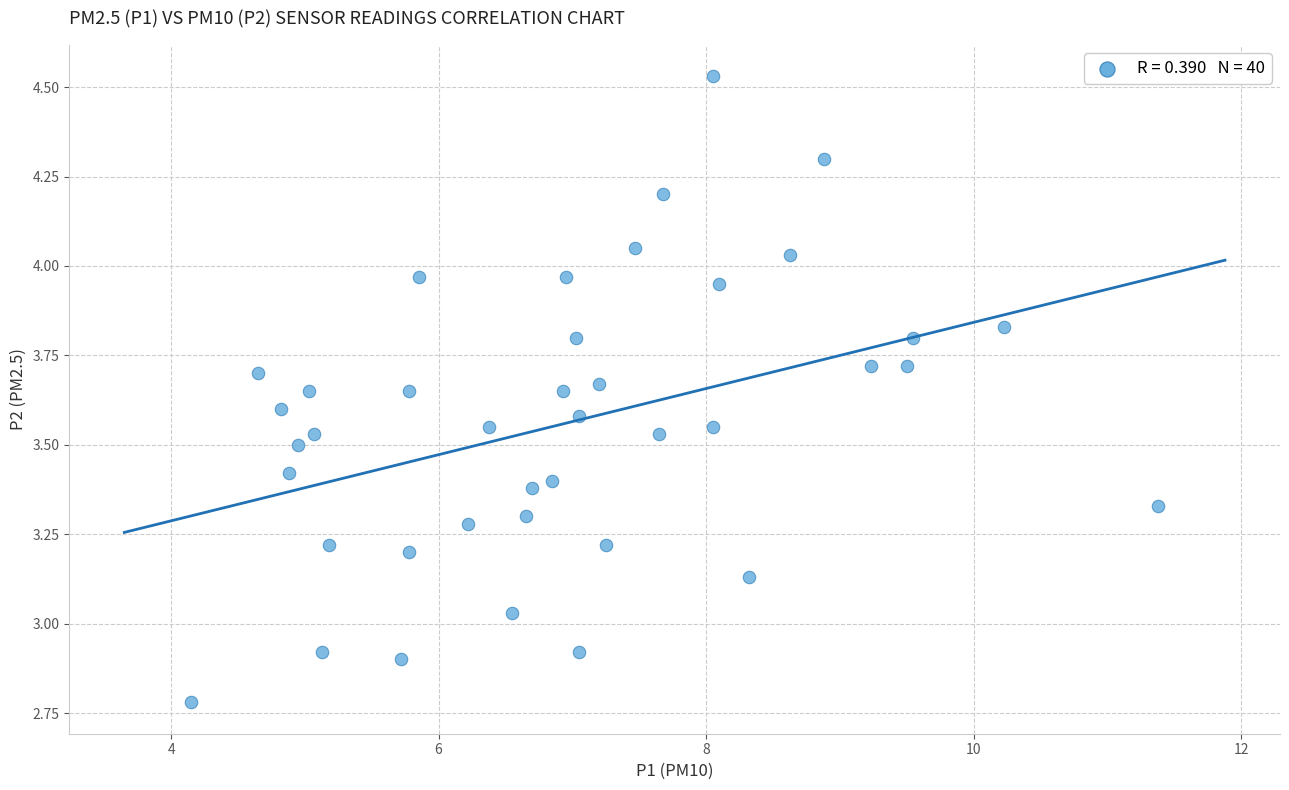

What is the range of X values (max minus min)?

7.2